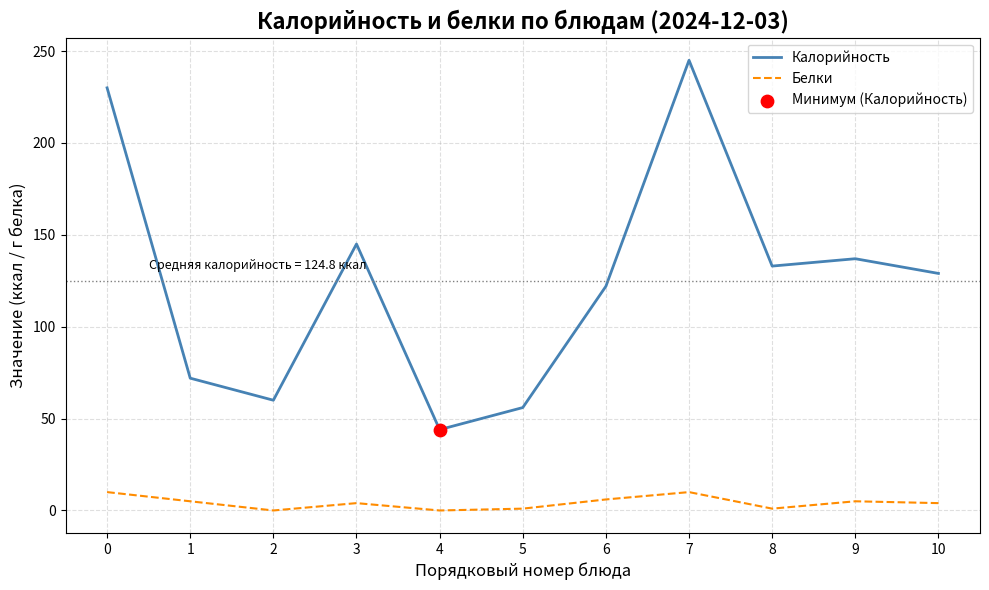

Rank the series by their average value, from lowest to highest.

Белки, Калорийность